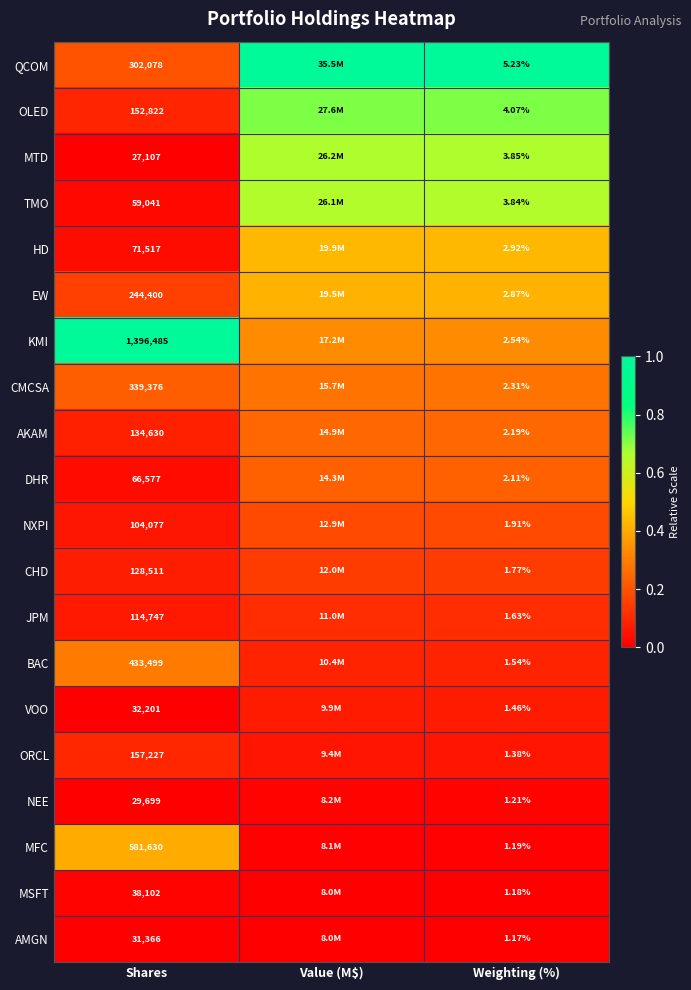

Which series changed the most between Shares and Weighting (%)?

KMI